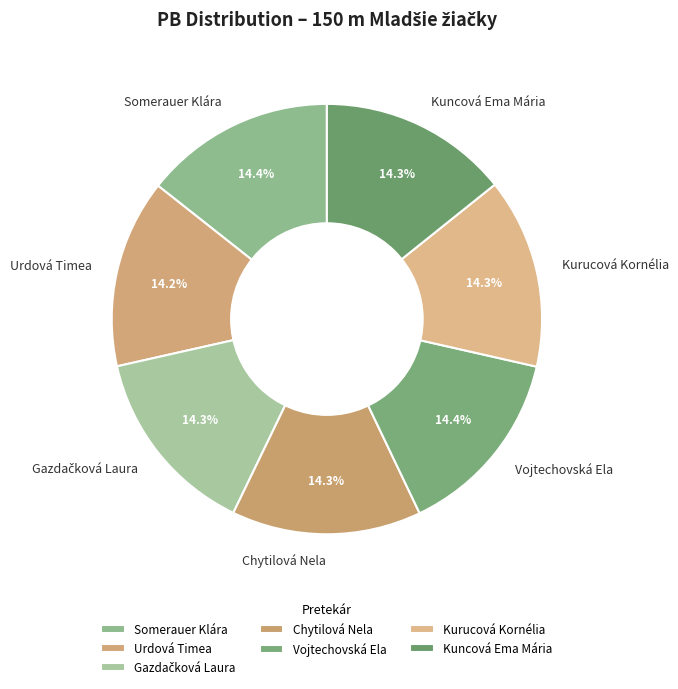

To the nearest percent, what is the average slice percentage?

14%